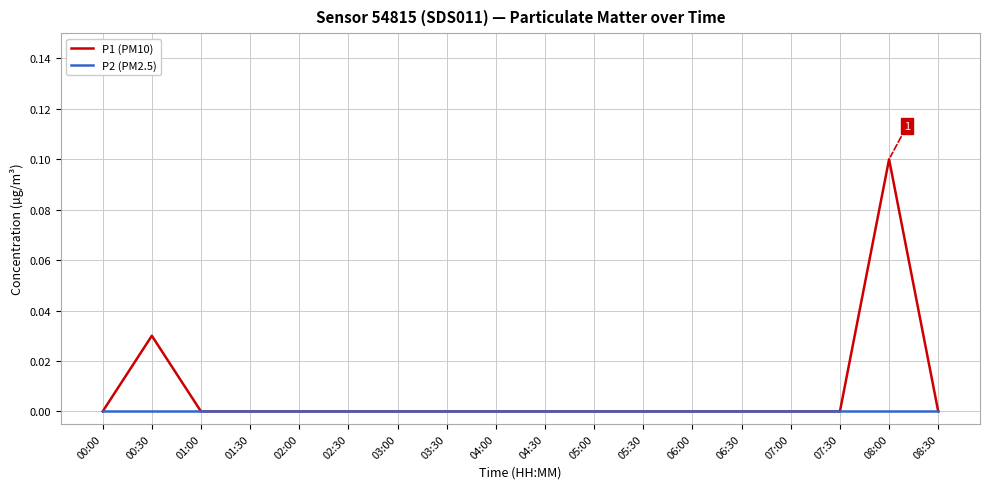

Rank the series by their average value, from lowest to highest.

P2 (PM2.5), P1 (PM10)